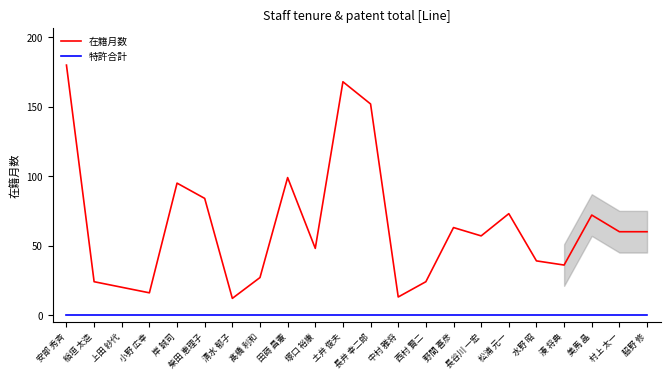

True or false: 特許合計 and 在籍月数 intersect in this chart.

False